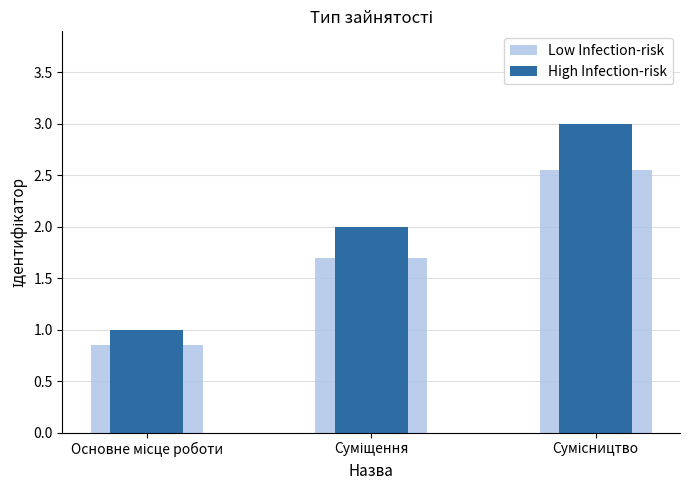

Reading left to right, list all the values displayed in this chart.

Low Infection-risk: 0.8	1.7	2.5
High Infection-risk: 1.0	2.0	3.0